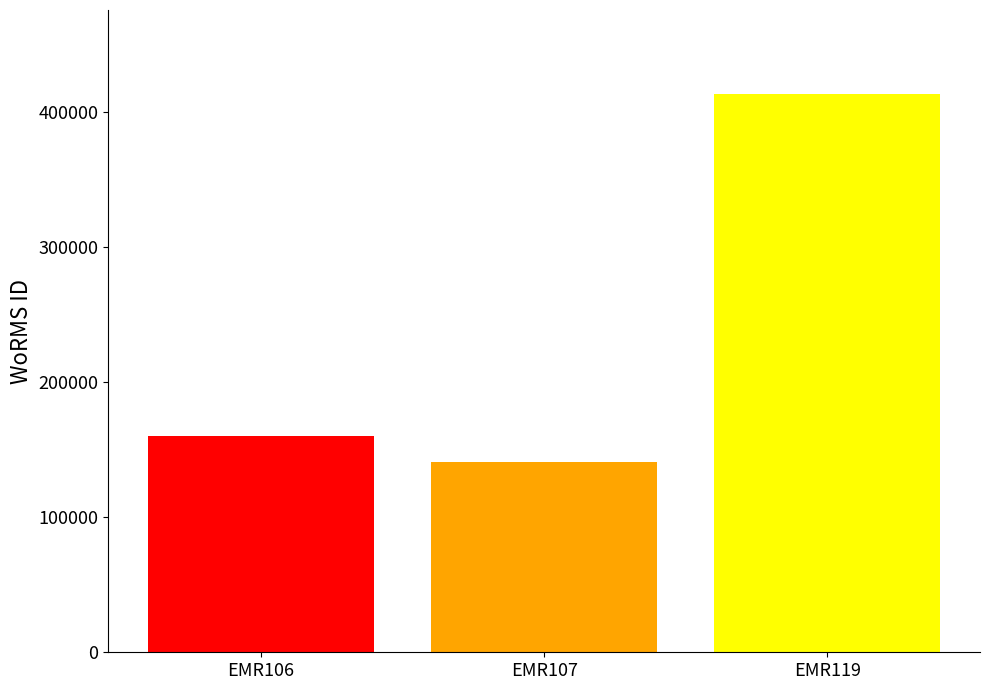

What is the change in value from EMR106 to EMR107?

-19804